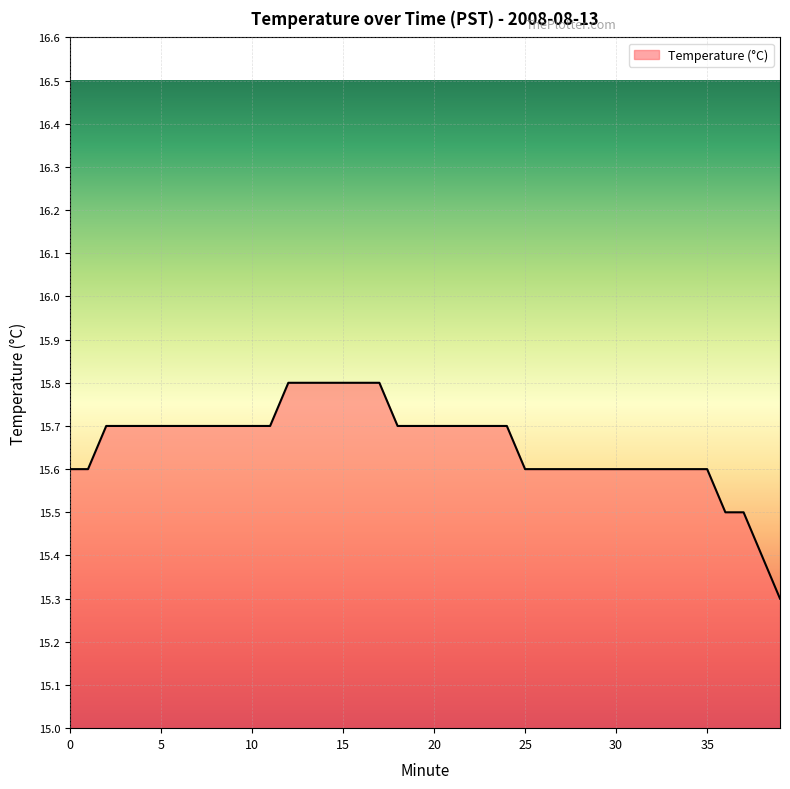

What is the smallest value displayed?

15.3